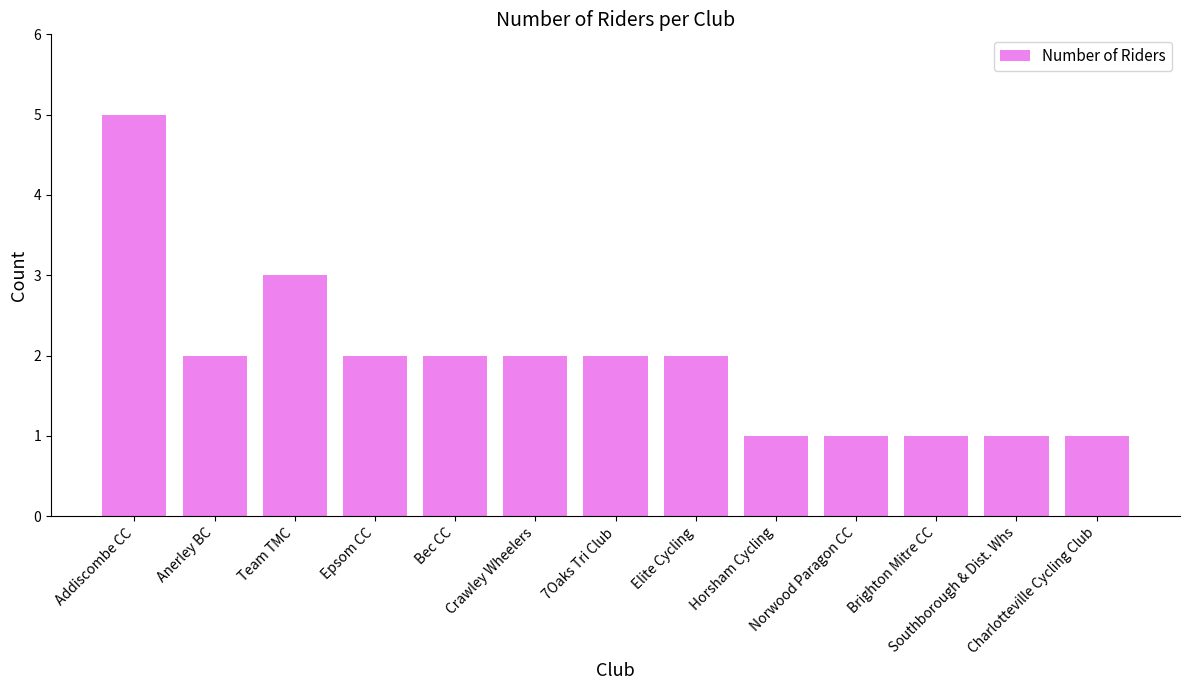

What is the value of the 13th bar from the left?

1